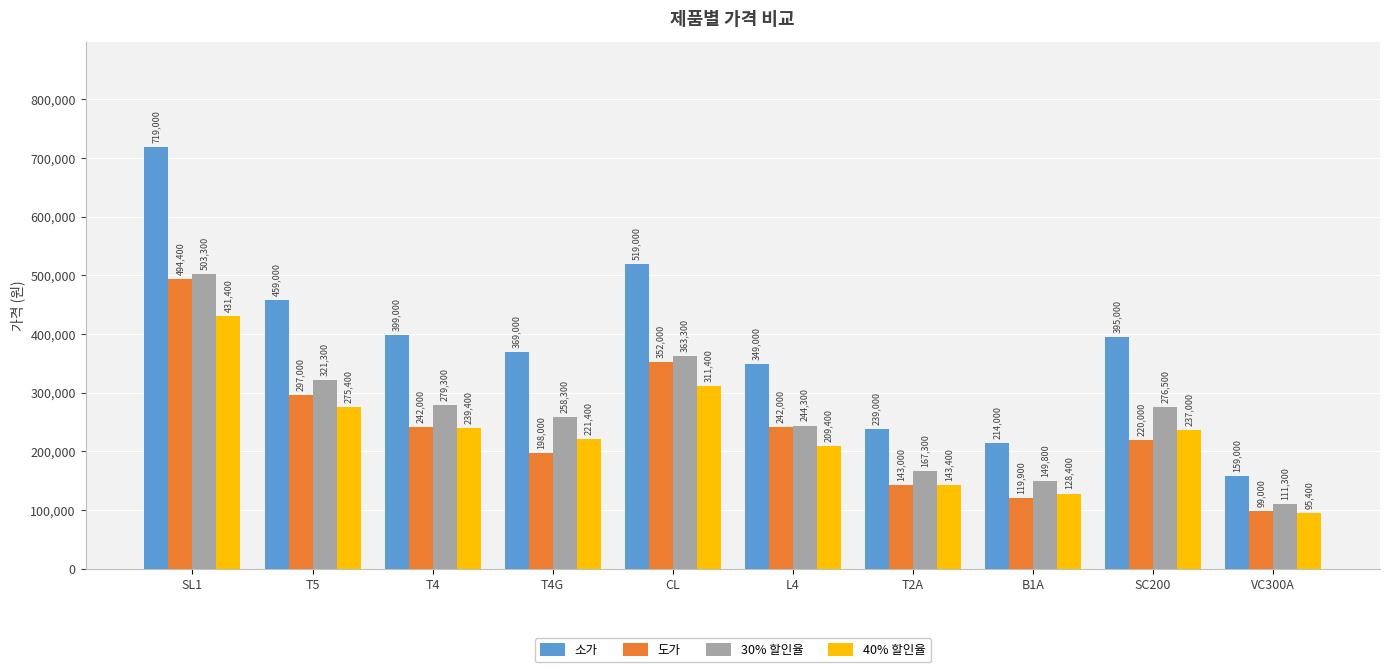

Is it true that 도가 equals 477560 at CL?

False